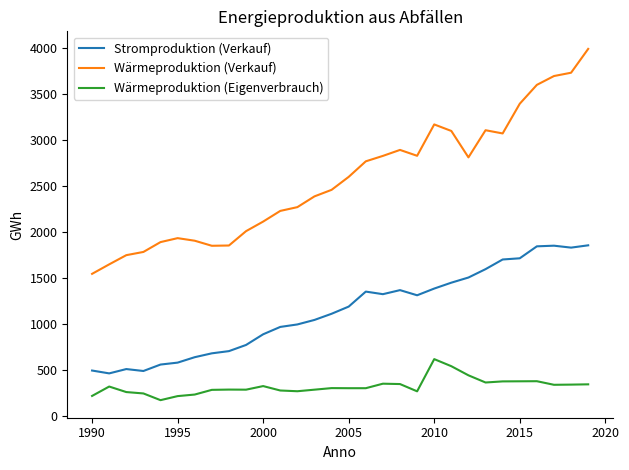

What is the difference between the maximum and minimum values in the Stromproduktion (Verkauf) series?

1392